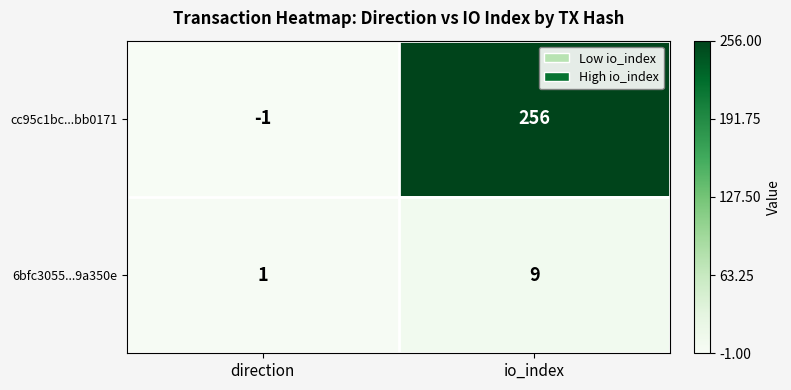

What is the difference between the highest and lowest values at io_index?

247